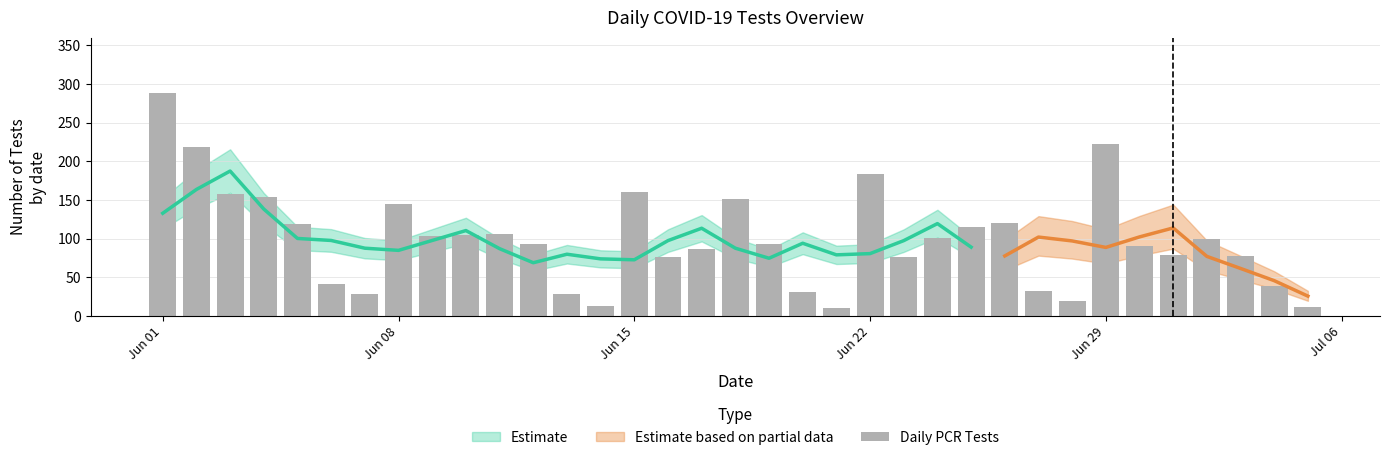

What is the value of the 3rd bar from the left?

158